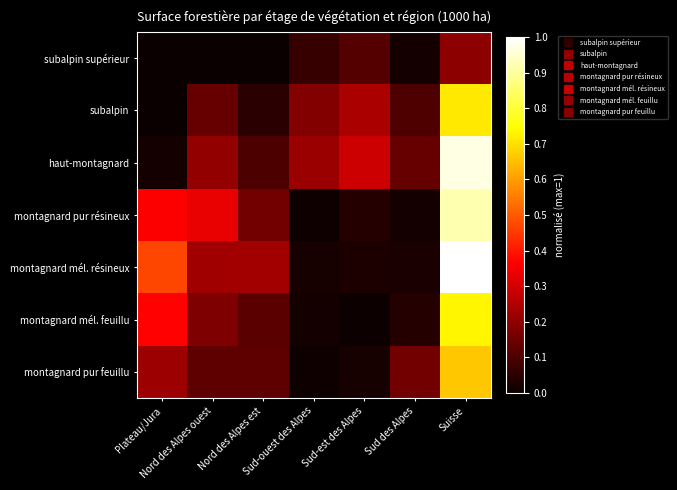

What is the spread (max minus min) of values at Sud-est des Alpes?

0.3